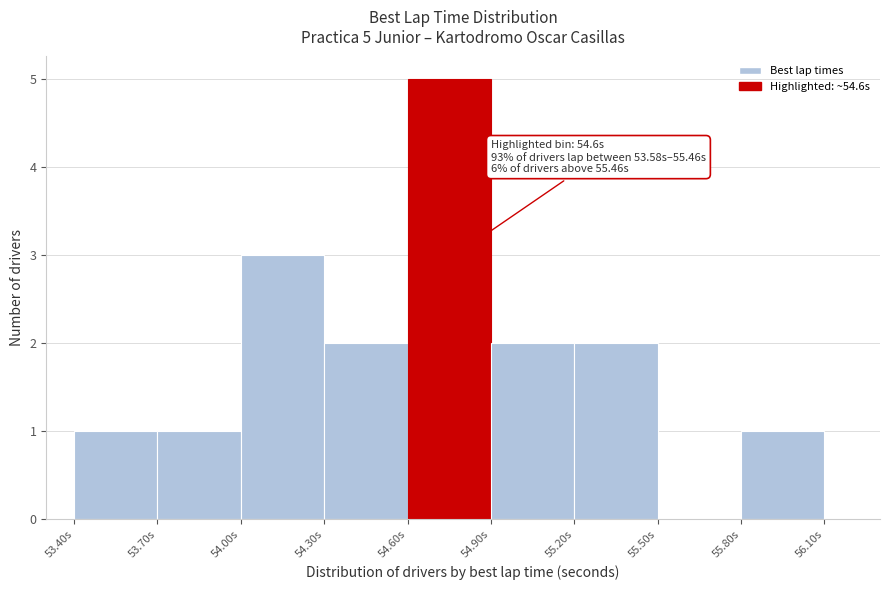

Over which range of the x-axis is the bar tallest?

54.6 to 54.9